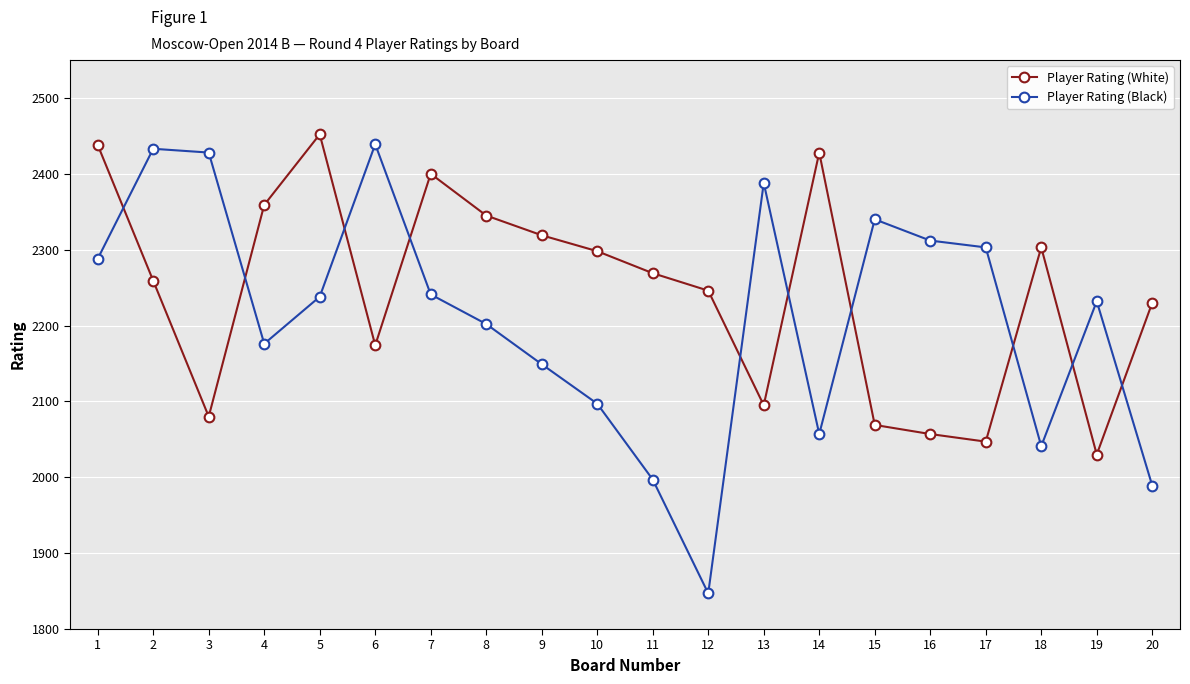

What is the maximum value for Player Rating (Black)?

2439